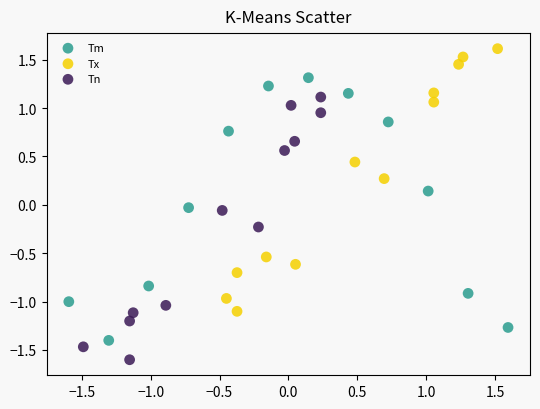

Which series contains the highest Y value?

Tx